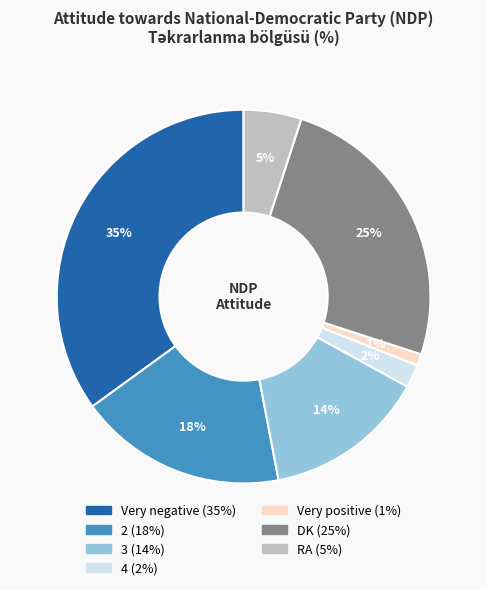

To the nearest percent, what portion does 4 represent?

2%